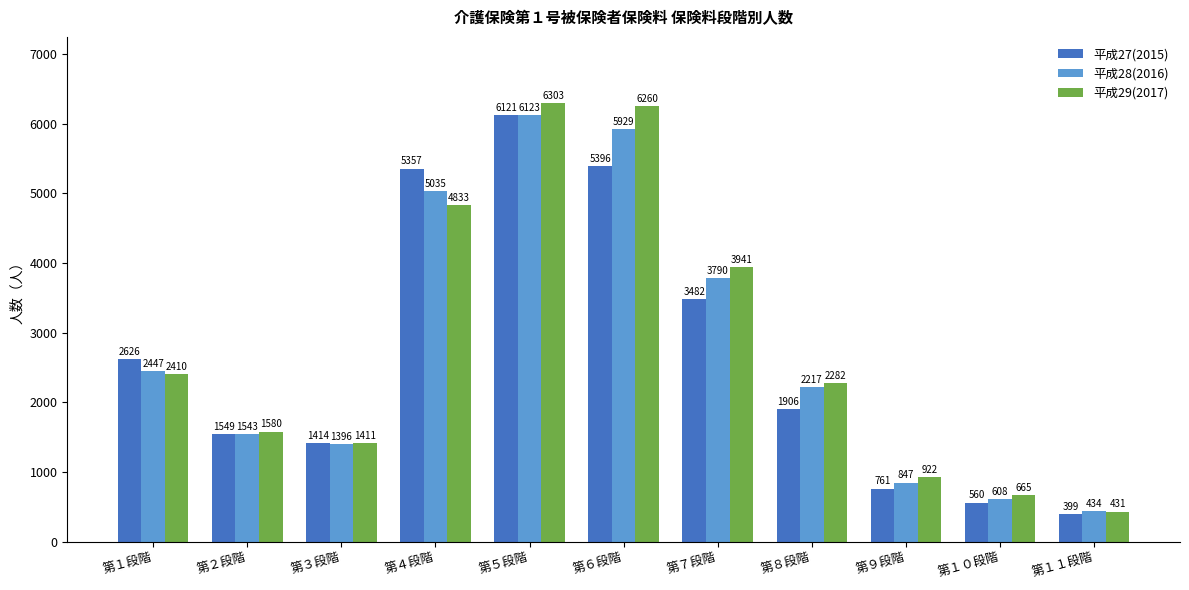

What is the lowest value of the 平成29(2017) series?

431